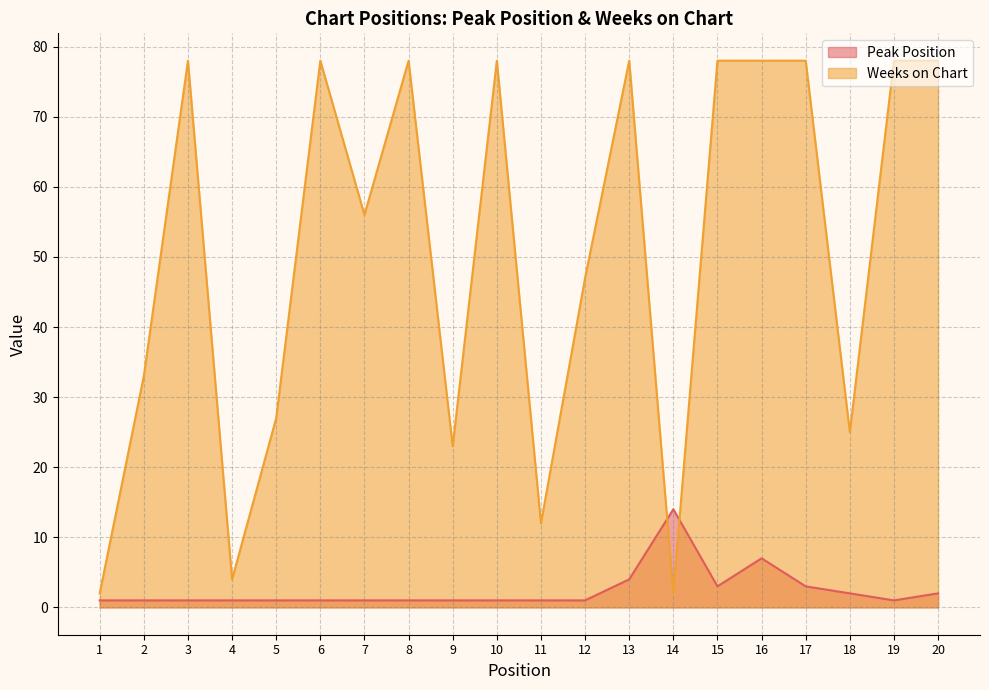

What is the minimum value for Peak Position?

1